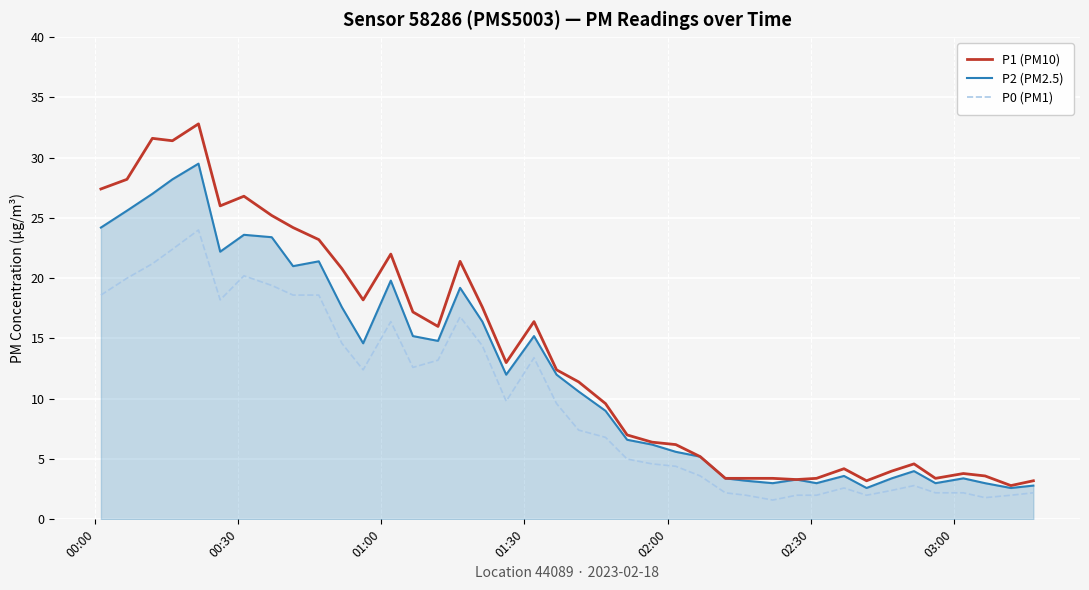

Rank the series by their maximum value, from lowest to highest.

P0 (PM1), P2 (PM2.5), P1 (PM10)